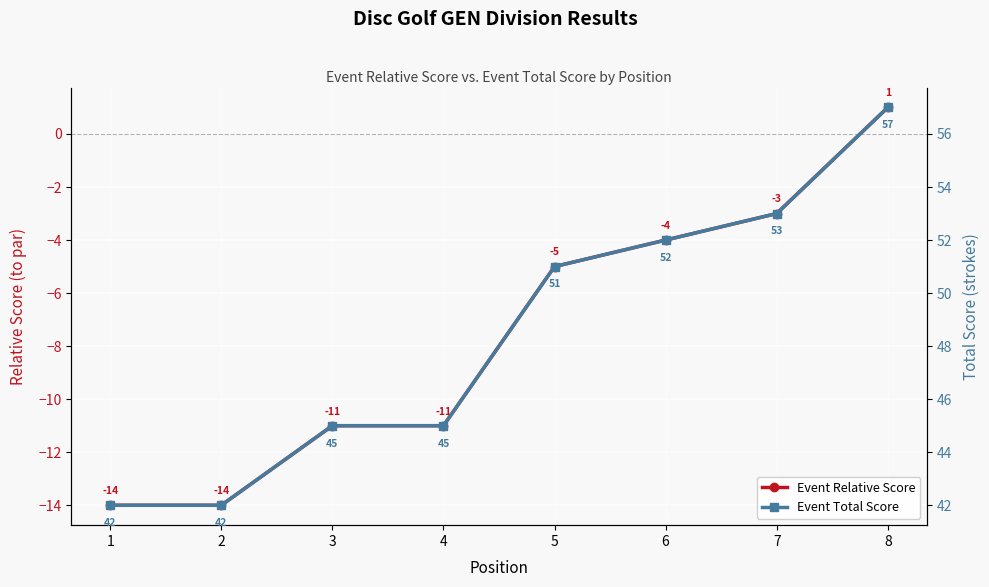

What is the difference between the highest and lowest values at 6?

56